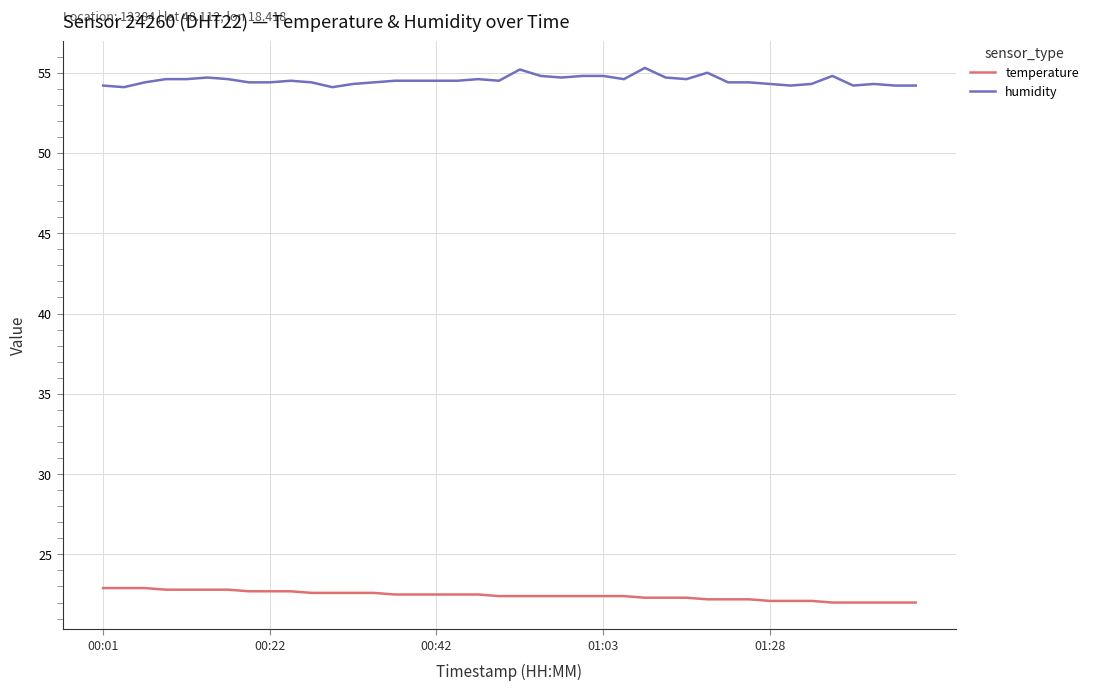

What is the average value of the humidity series?

54.5